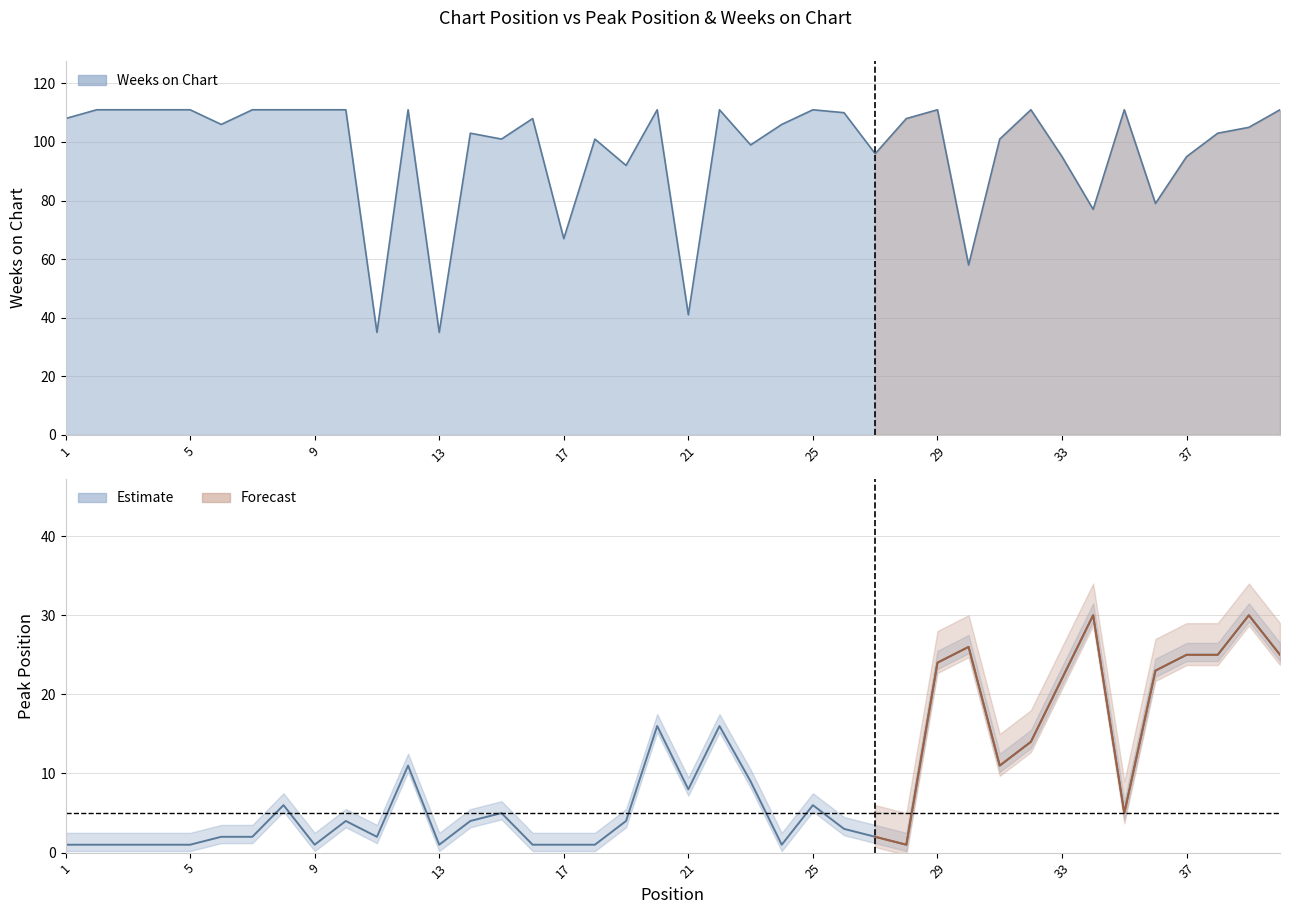

Which category has the highest value across all series?

2